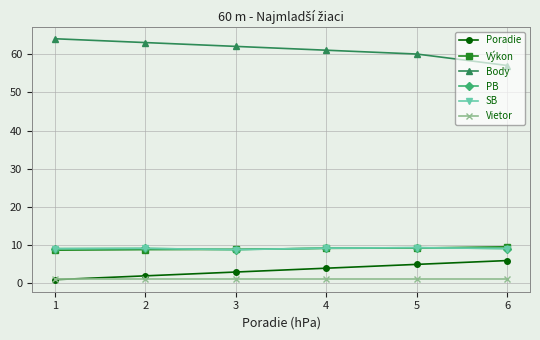

At which category is the sum across all series the highest?

5